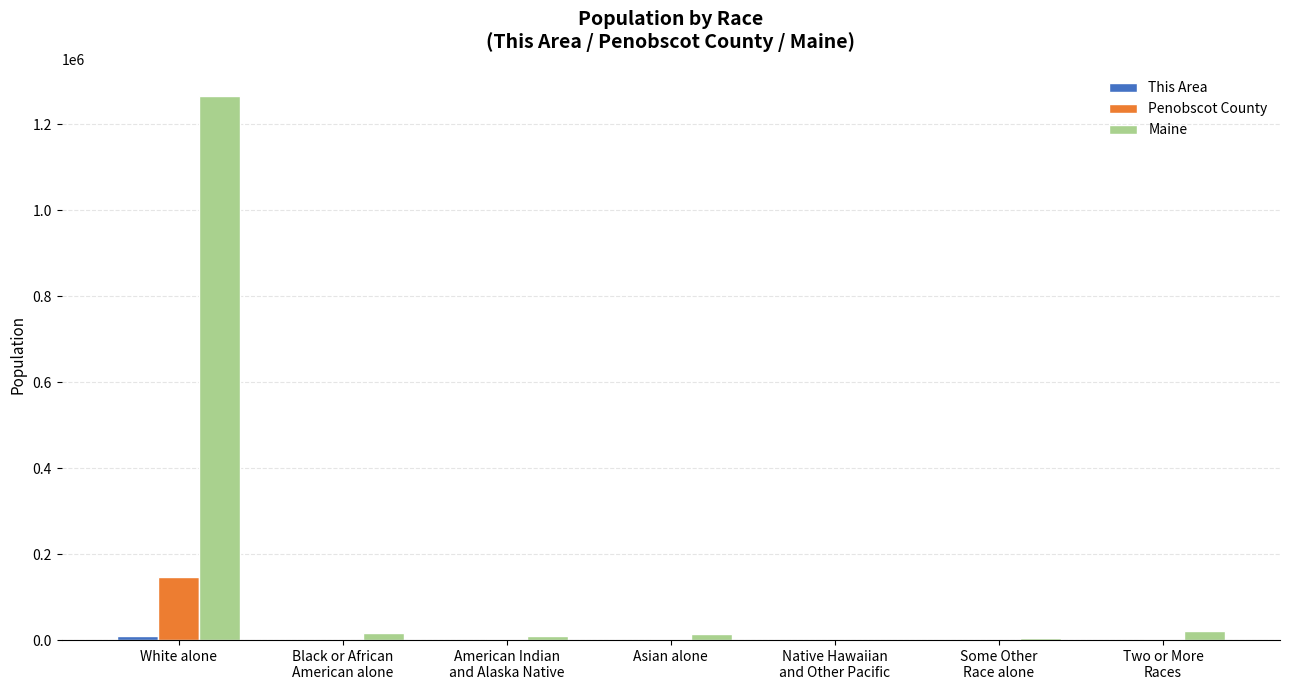

At which category does the chart reach its peak across all series?

White alone